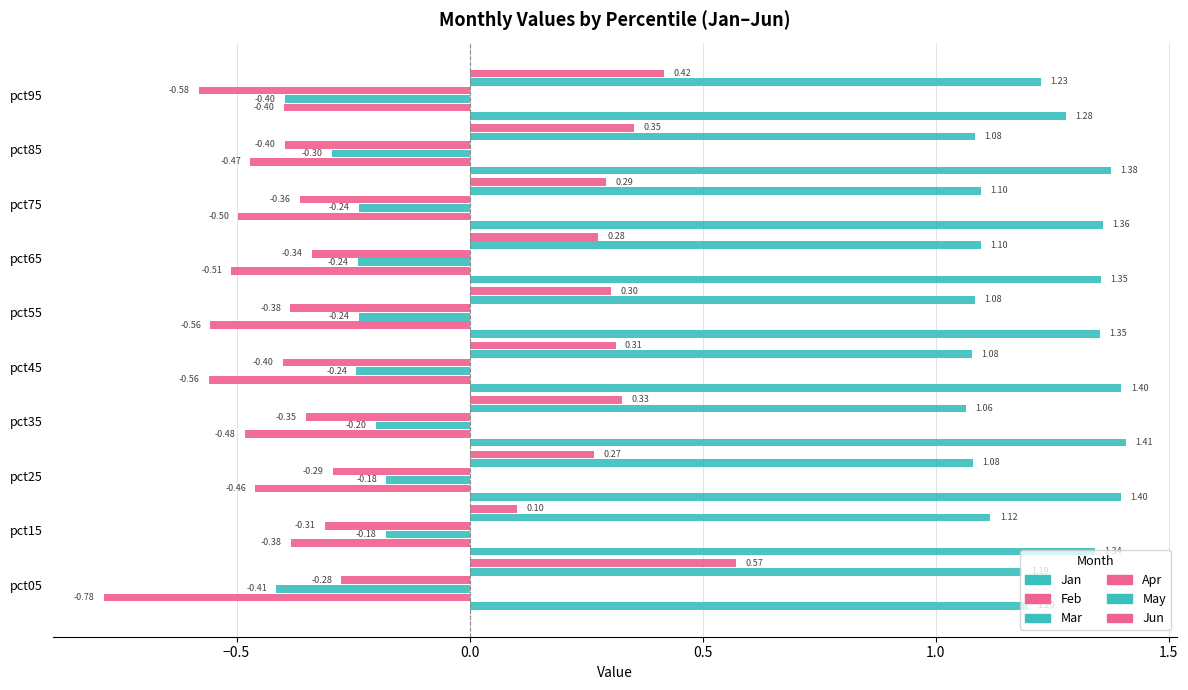

List the series in order of their peak value, lowest first.

Feb, Apr, Mar, Jun, May, Jan